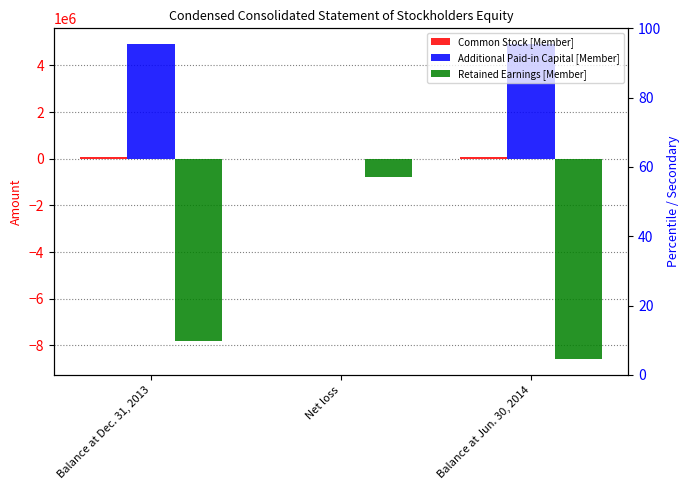

What value does the Common Stock [Member] series have at Balance at Dec. 31, 2013?

54363